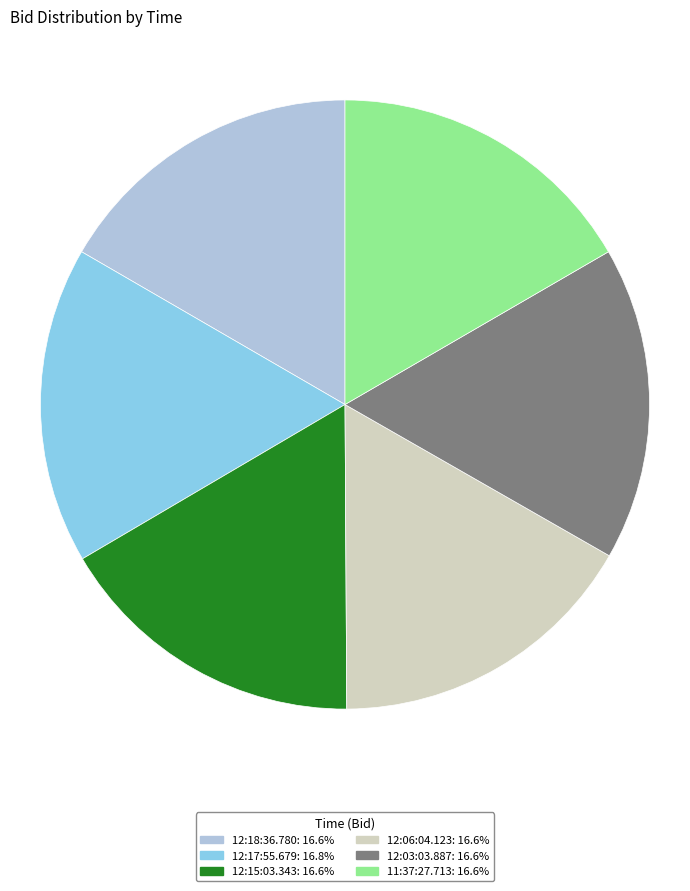

Does 12:03:03.887 account for over 50% of the chart?

No